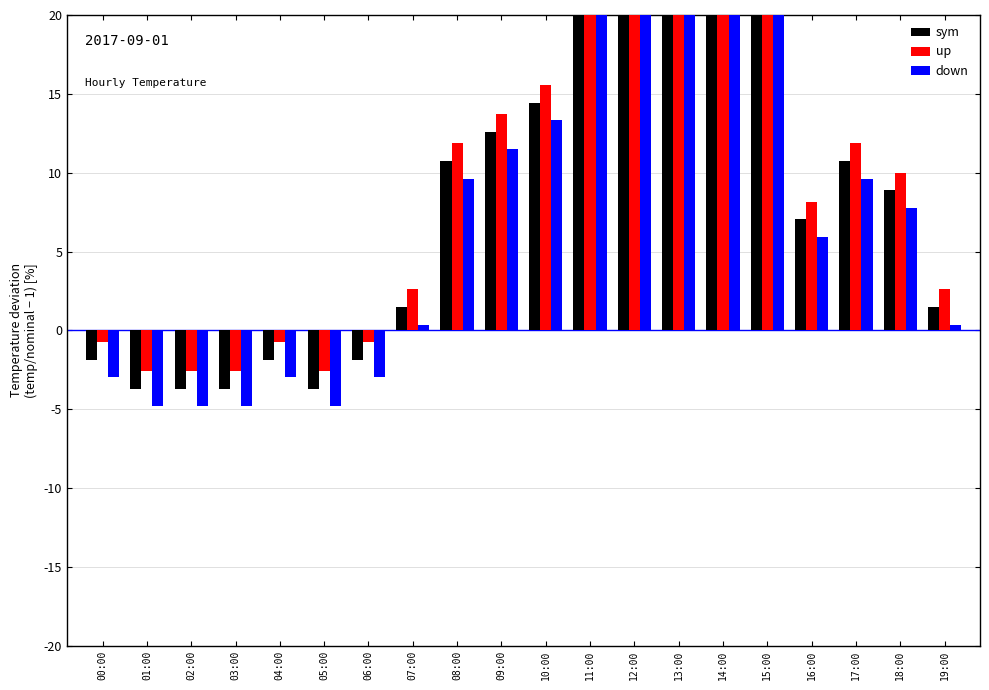

What is the lowest value of the sym series?

-3.7